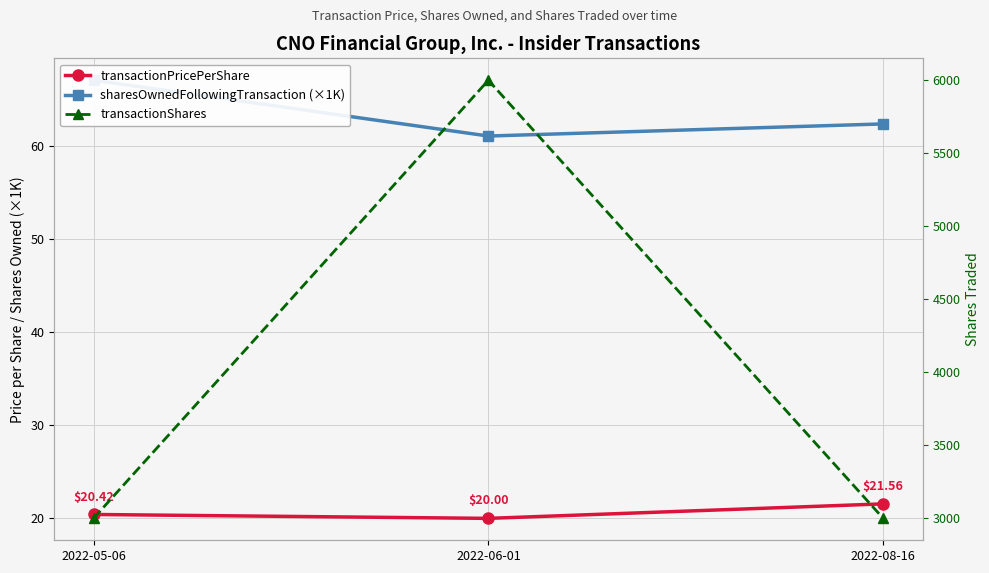

Is the value of sharesOwnedFollowingTransaction (×1K) at 2022-05-06 greater than the value of transactionShares at 2022-06-01?

No